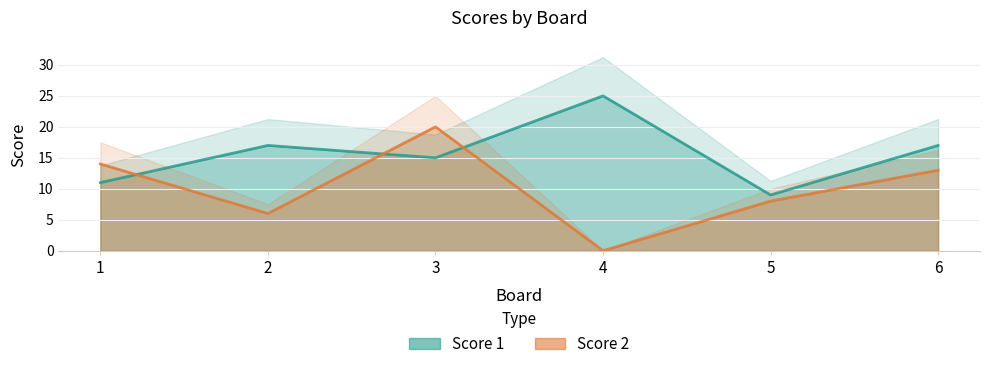

How many data points does each series have?

6